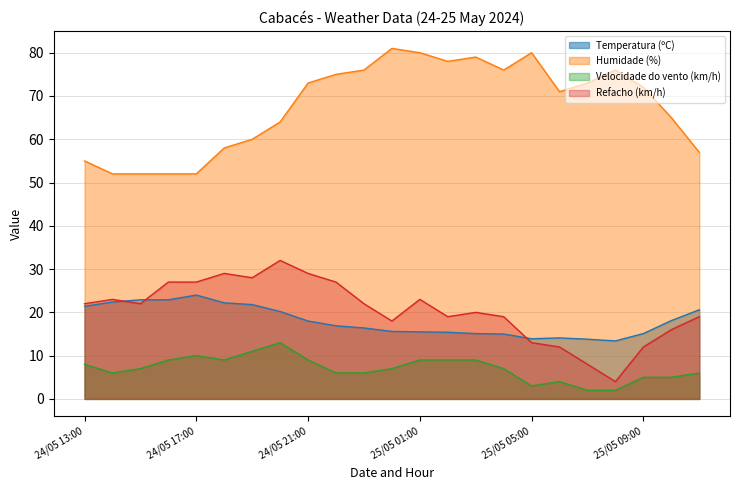

True or false: Temperatura (ºC) has a value of 33.9 at 24/05 17:00.

False